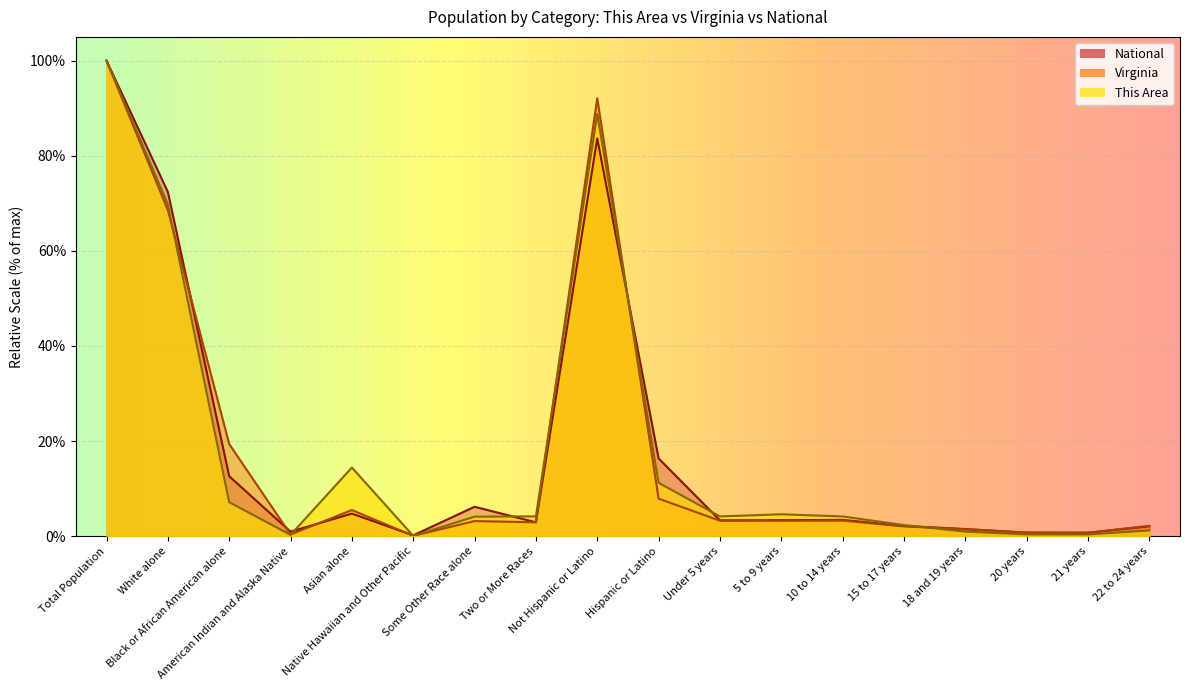

Between which two adjacent categories do Virginia and This Area first intersect?

White alone and Black or African American alone